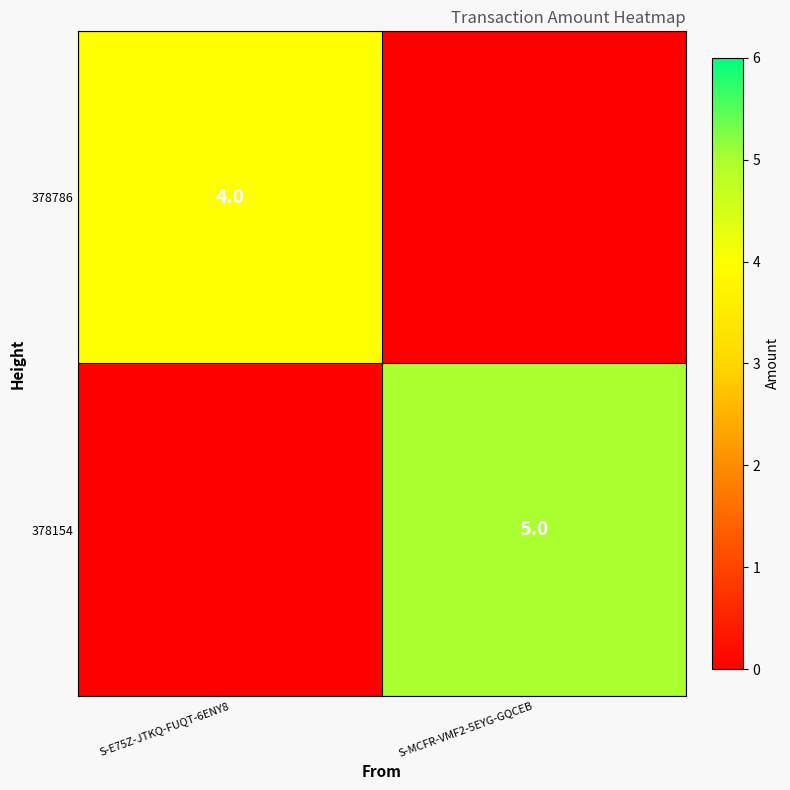

Which category has the highest value across all series?

S-MCFR-VMF2-5EYG-GQCEB